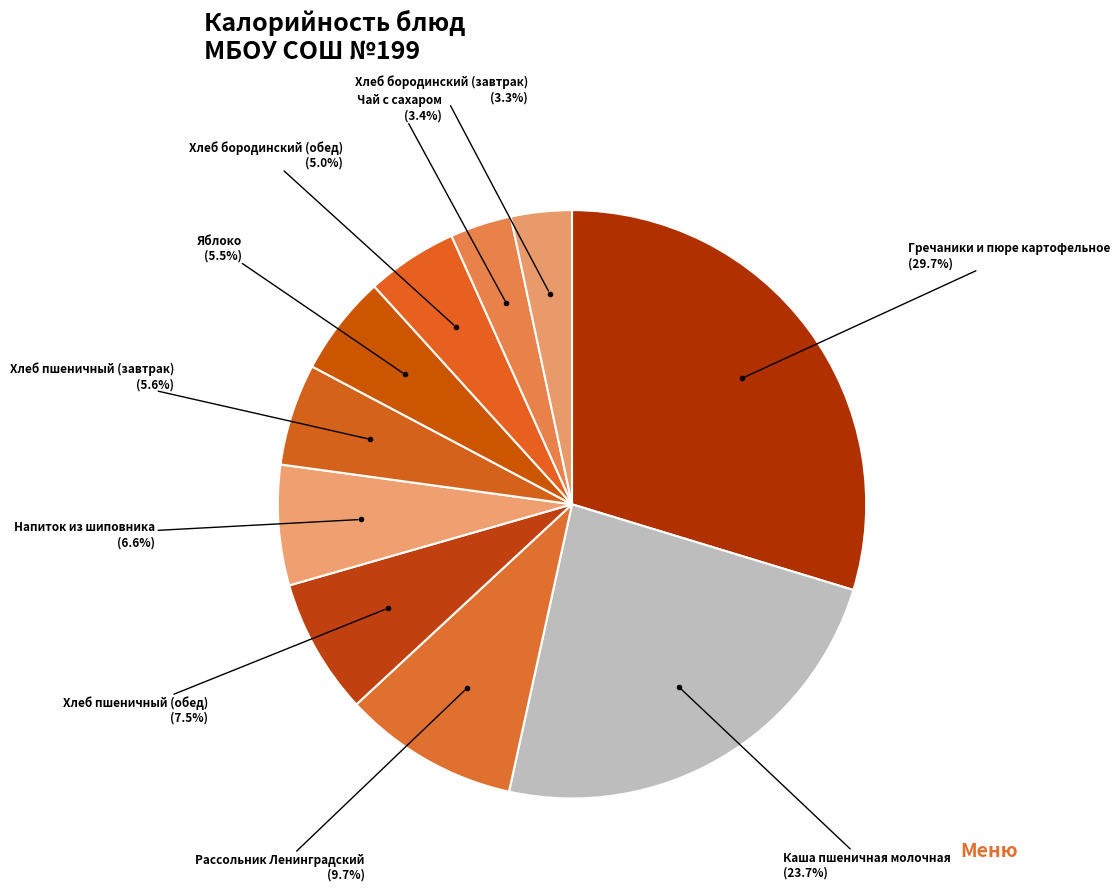

Which category has the biggest portion of the pie?

Гречаники и пюре картофельное